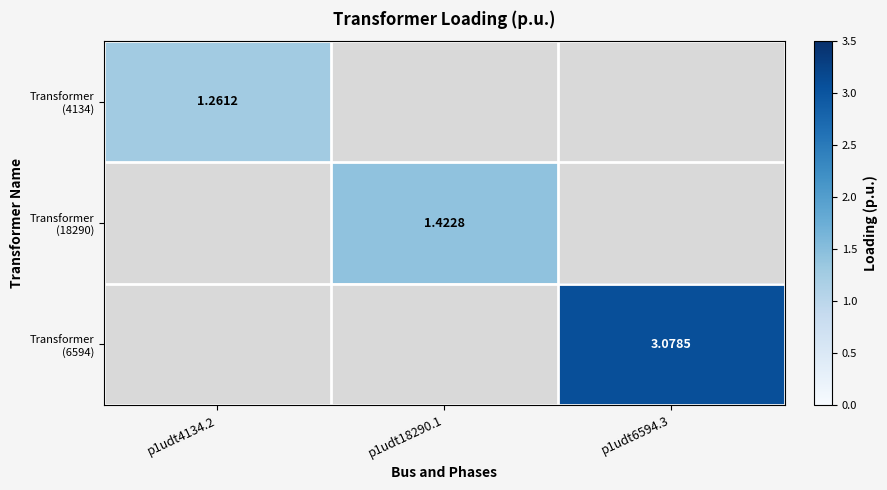

What is the smallest value displayed?

1.3